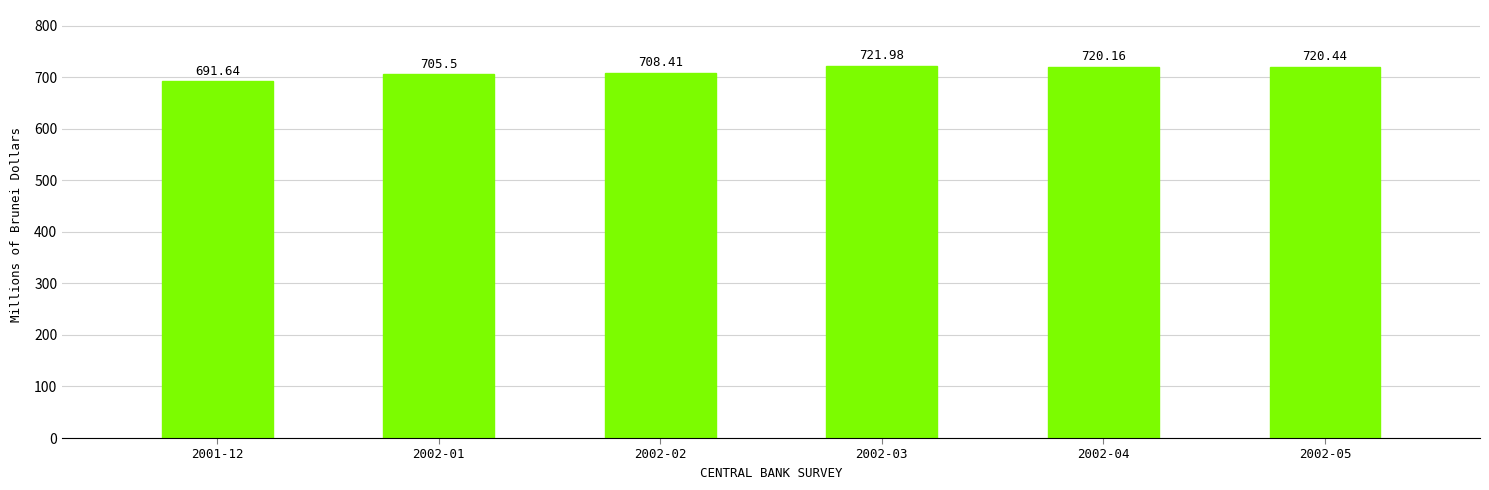

Reading left to right, extract all data points from this chart.

691.6	705.5	708.4	722.0	720.2	720.4